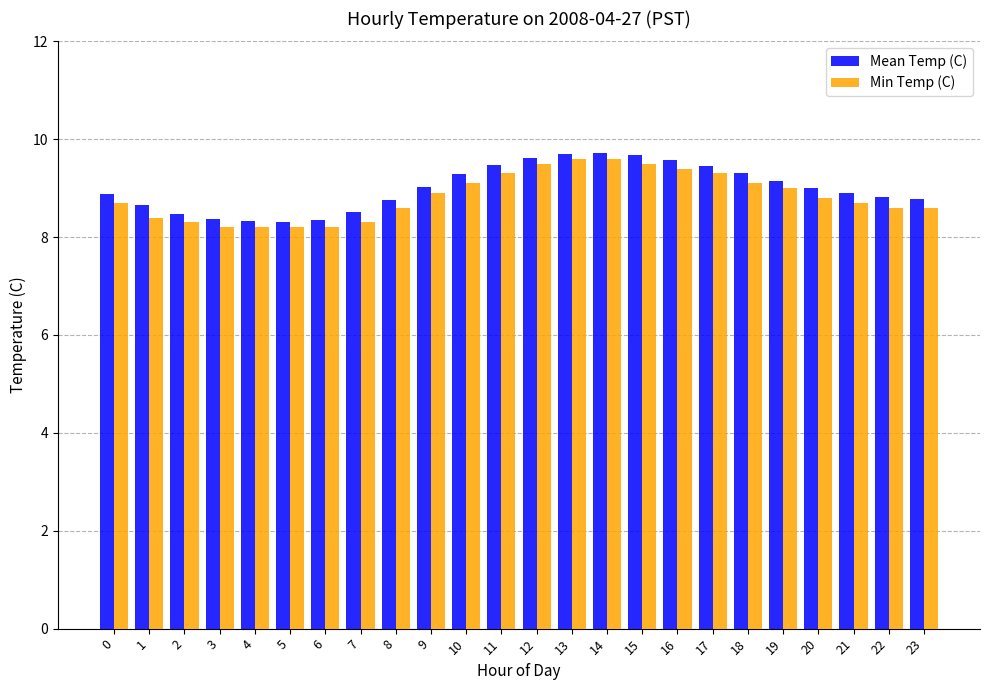

At which label does Mean Temp (C) first exceed 9?

9